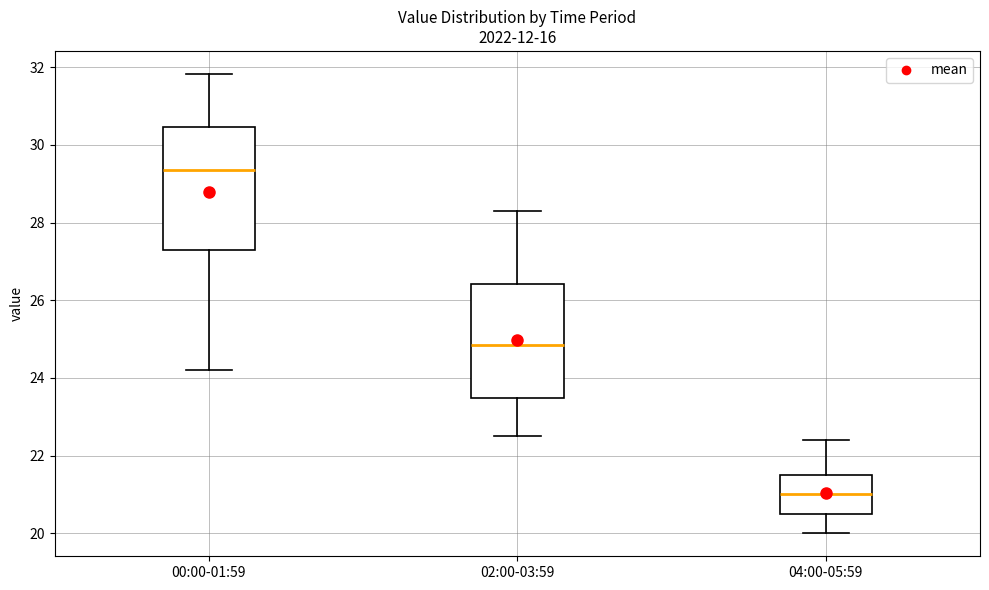

Where does the lower whisker of the box for 00:00-01:59 end on the y-axis? The values are not printed on the chart, so give them approximately, as read against the axis.

24.2